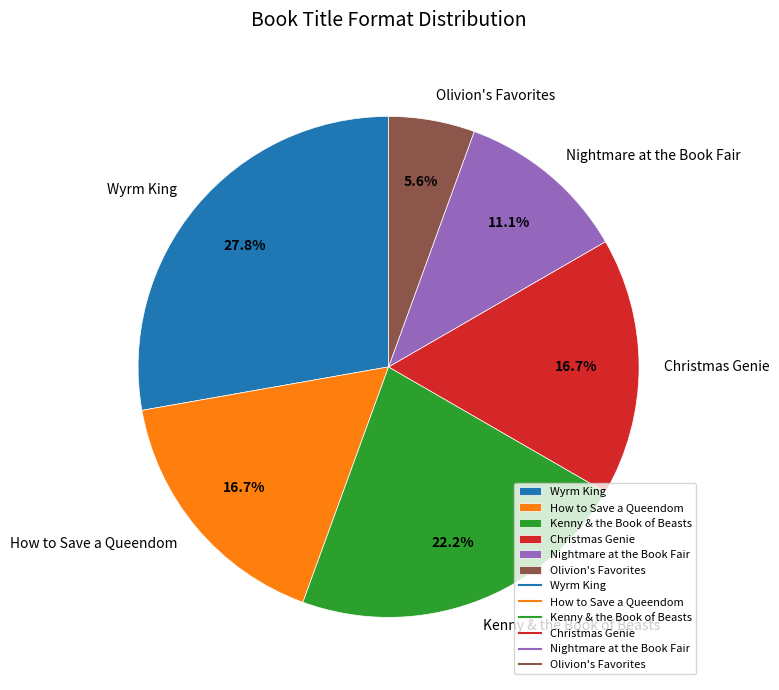

The How to Save a Queendom slice represents 99% of the pie. True or false?

False